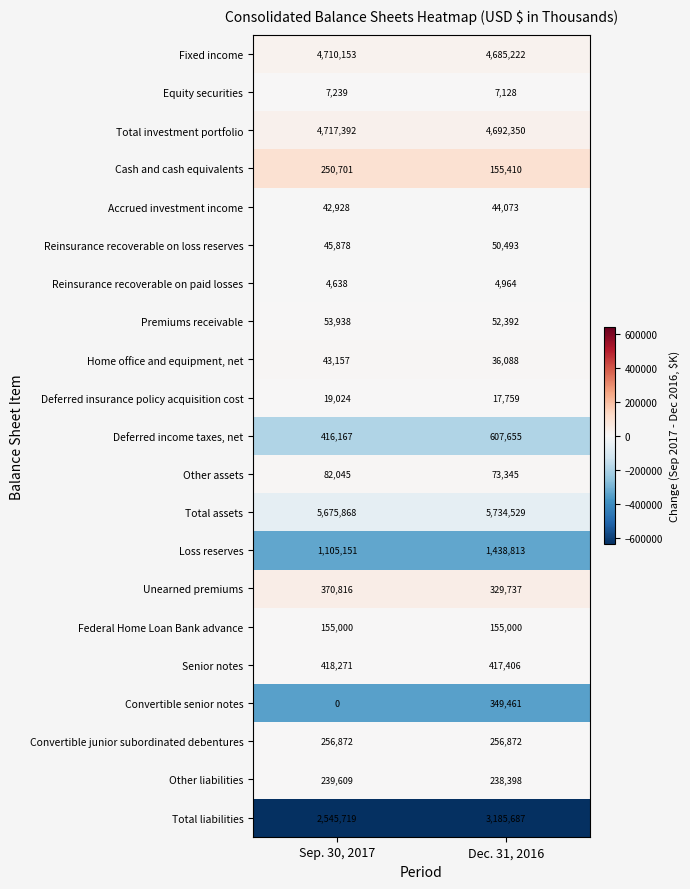

Which category has the lowest value in the Cash and cash equivalents series?

Dec. 31, 2016